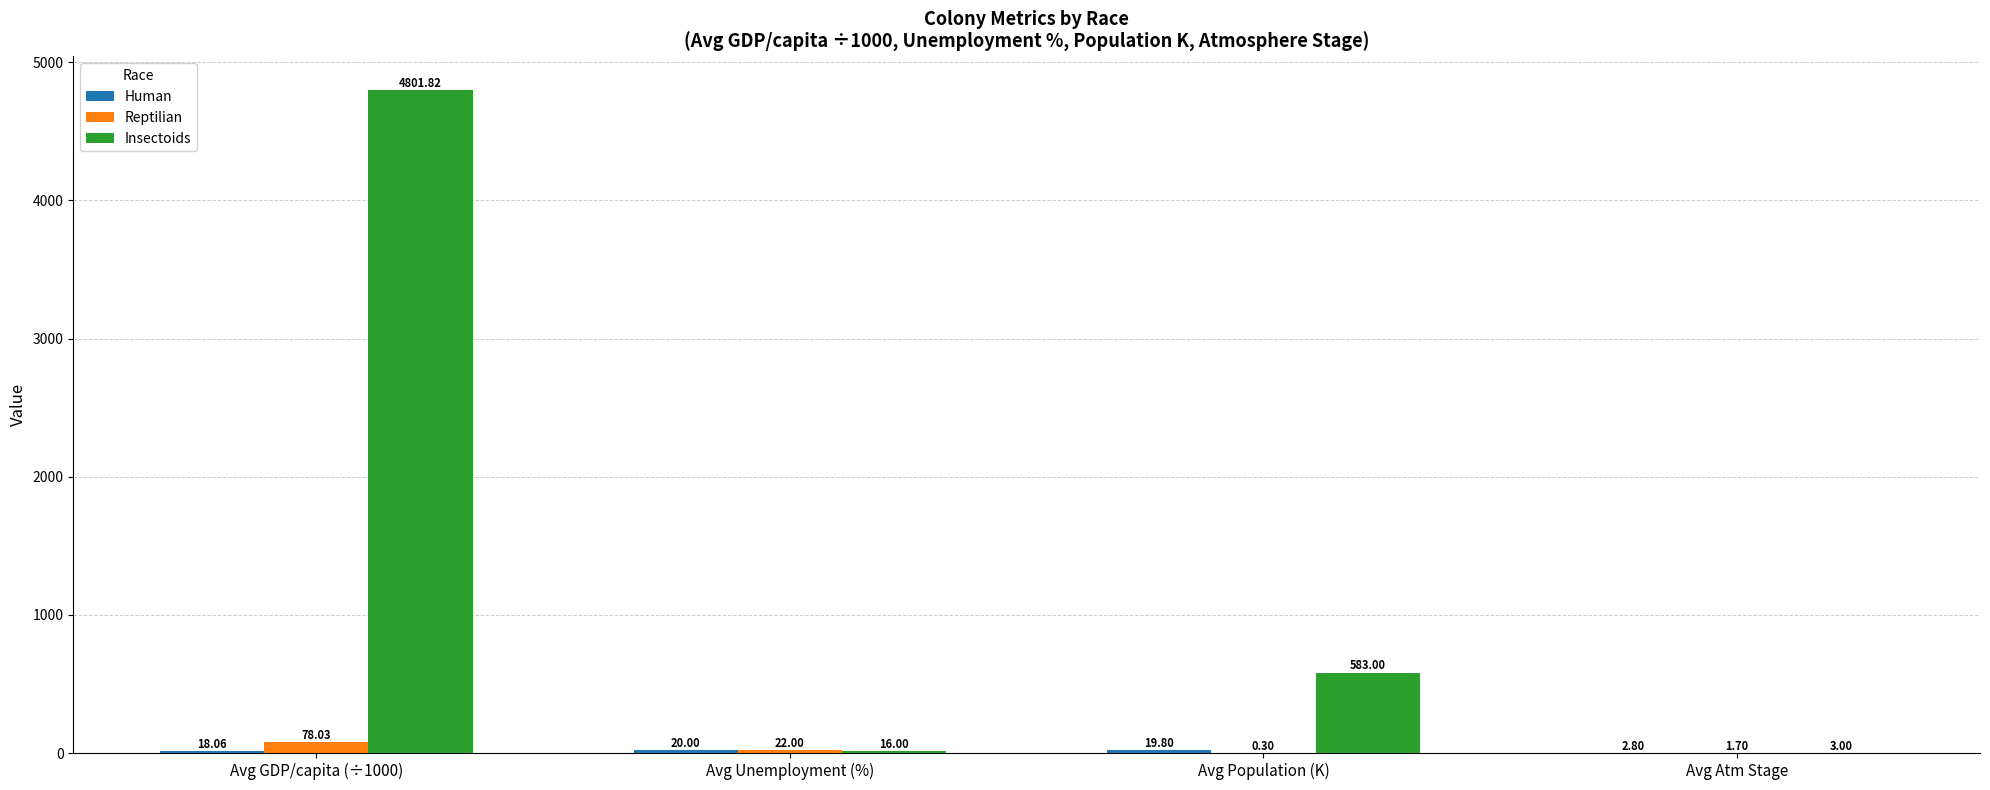

What is the sum of the Reptilian values at Avg GDP/capita (÷1000) and Avg Atm Stage?

79.7